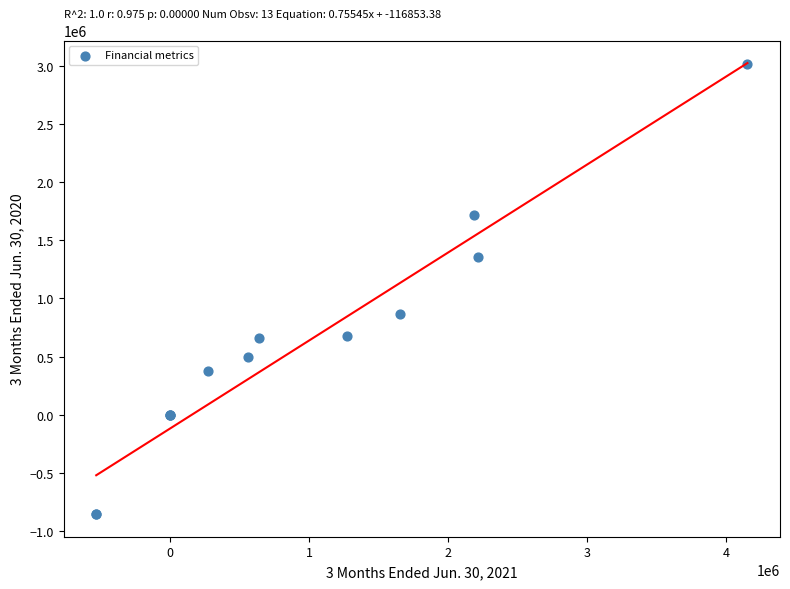

What Y value in the scatter plot is closest to 1080764?

864893.0